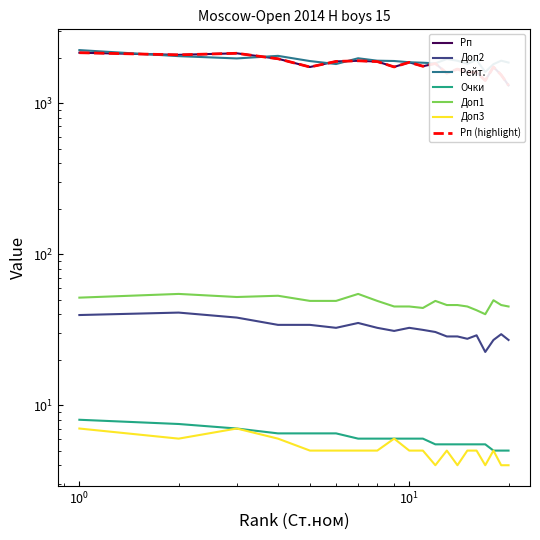

Is it true that Очки equals 10.0 at 8?

False